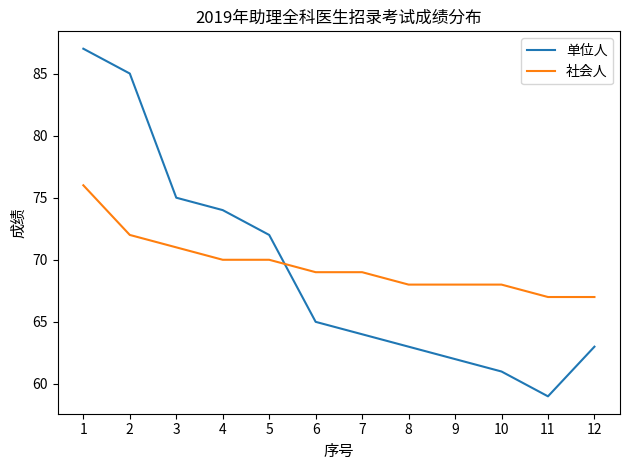

Does the chart have visible grid lines?

No